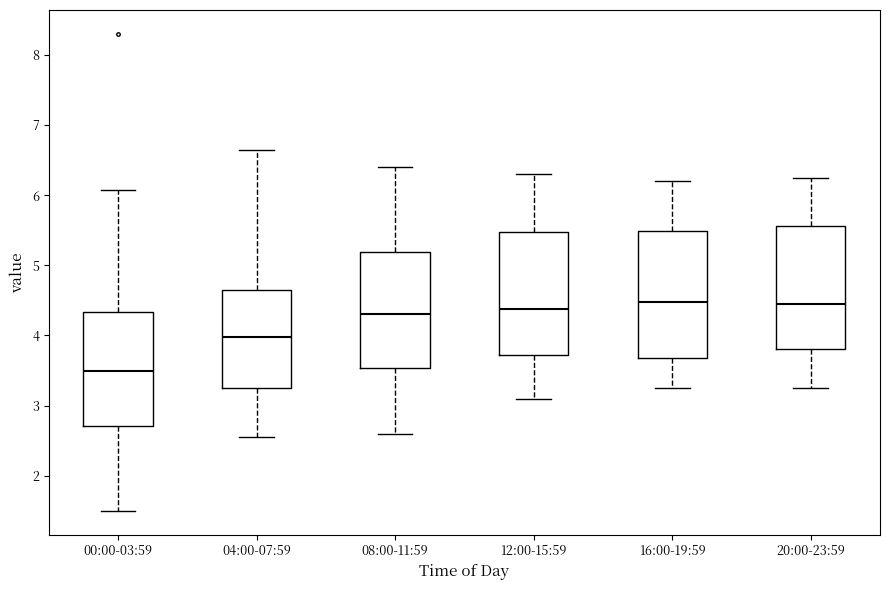

Reading left to right, transcribe this box plot: for each box, give where its median line is, the range the box spans, and where its two whiskers end, as read against the y-axis. The values are not printed on the chart, so give them approximately, as read against the axis.

00:00-03:59: median 3.5, box 2.7 to 4.3, whiskers 1.5 to 6.1
04:00-07:59: median 4.0, box 3.3 to 4.6, whiskers 2.6 to 6.7
08:00-11:59: median 4.3, box 3.5 to 5.2, whiskers 2.6 to 6.4
12:00-15:59: median 4.4, box 3.7 to 5.5, whiskers 3.1 to 6.3
16:00-19:59: median 4.5, box 3.7 to 5.5, whiskers 3.3 to 6.2
20:00-23:59: median 4.5, box 3.8 to 5.6, whiskers 3.3 to 6.3